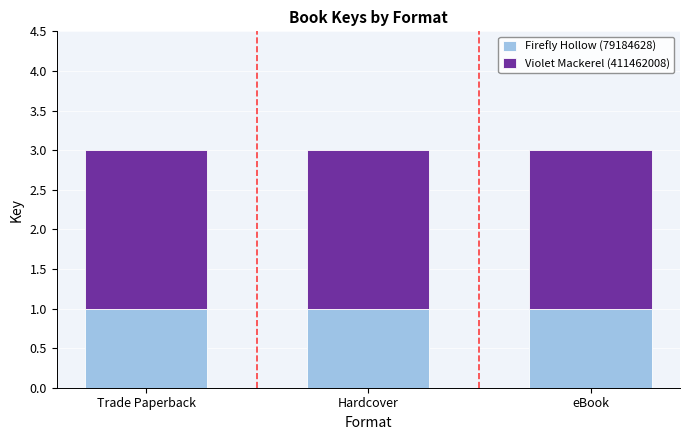

The value of Firefly Hollow (79184628) at eBook is 1. True or false?

True